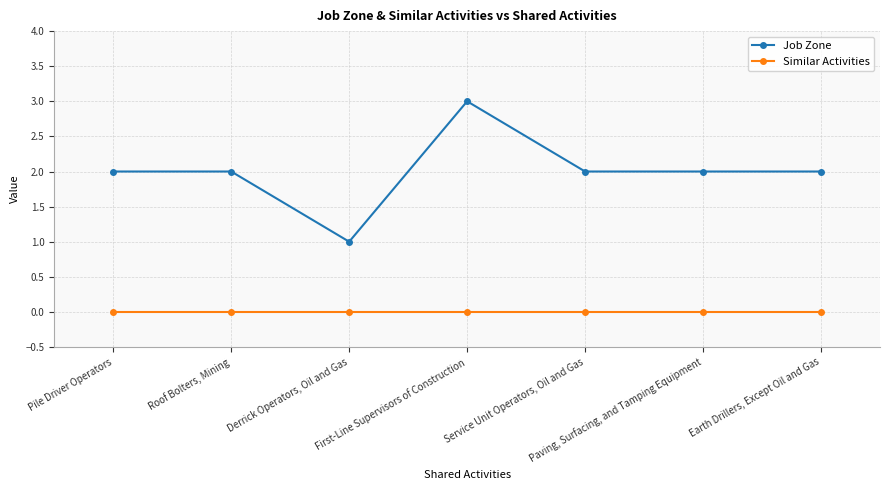

Rank the series by their maximum value, from lowest to highest.

Similar Activities, Job Zone